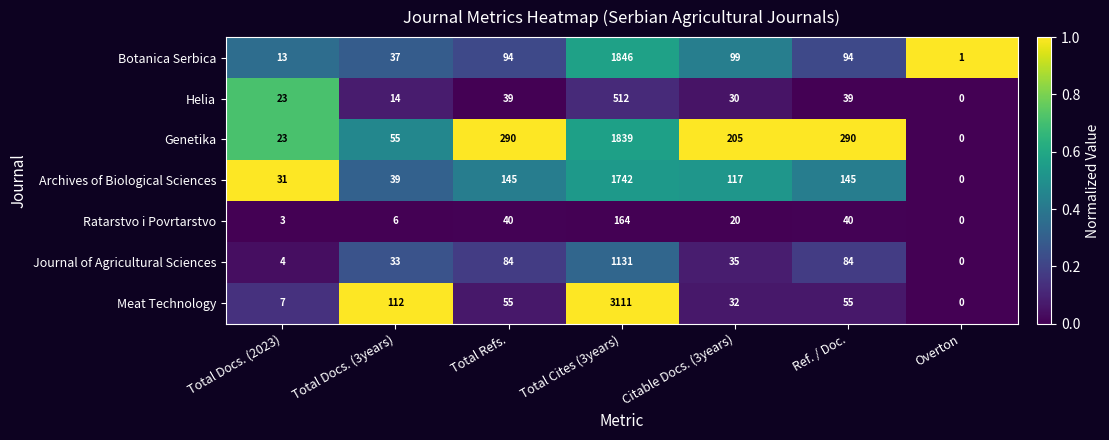

Rank the series by their maximum value, from highest to lowest.

Meat Technology, Botanica Serbica, Genetika, Archives of Biological Sciences, Journal of Agricultural Sciences, Helia, Ratarstvo i Povrtarstvo